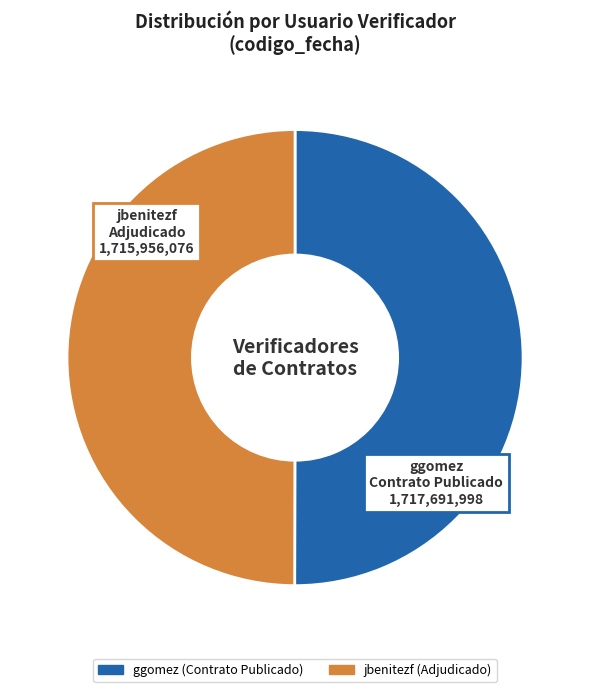

How many slices are in this pie chart?

2